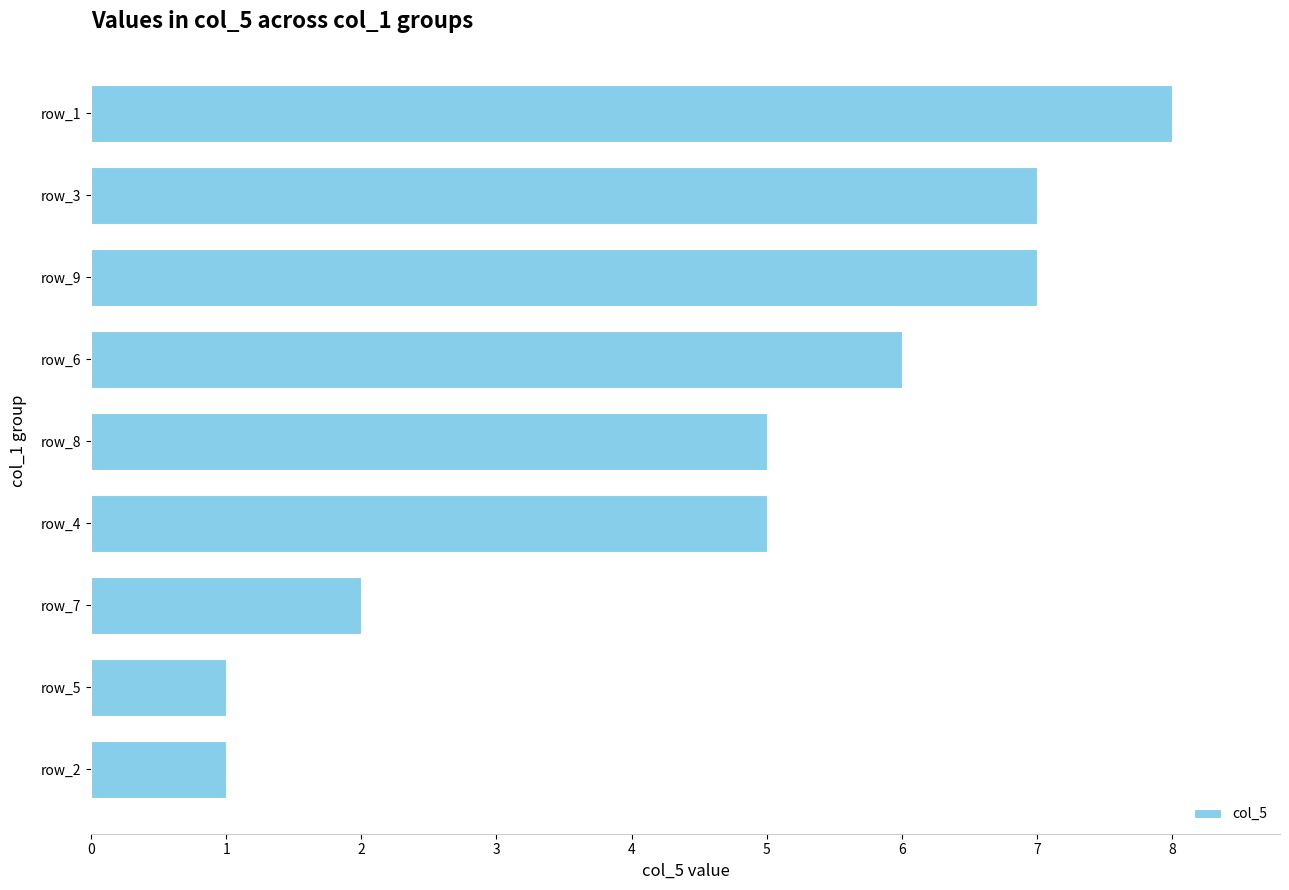

True or false: the data shows 7 at row_3.

True